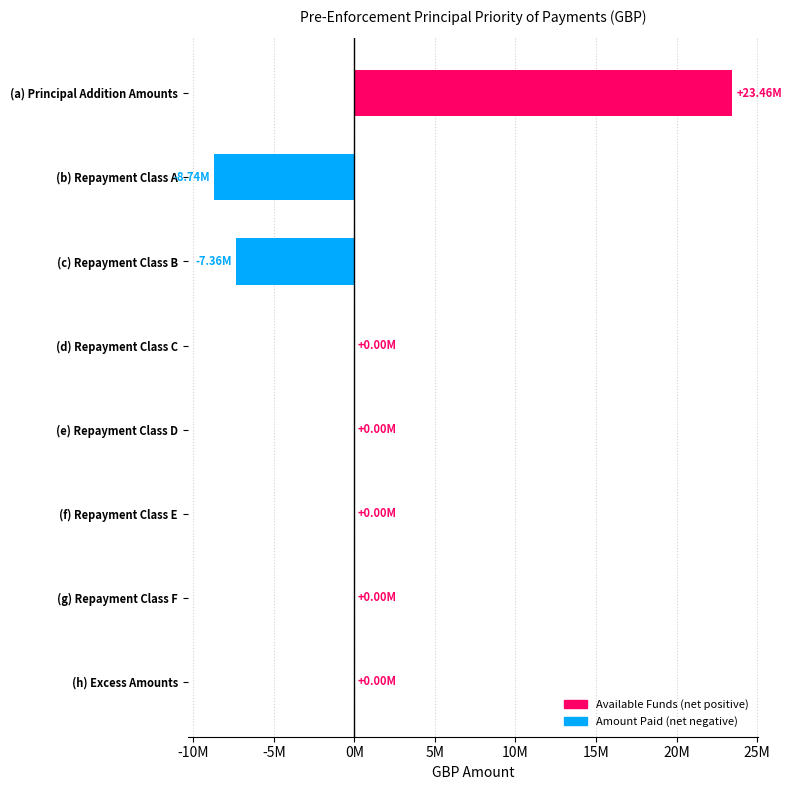

How many data points are less than 0?

2